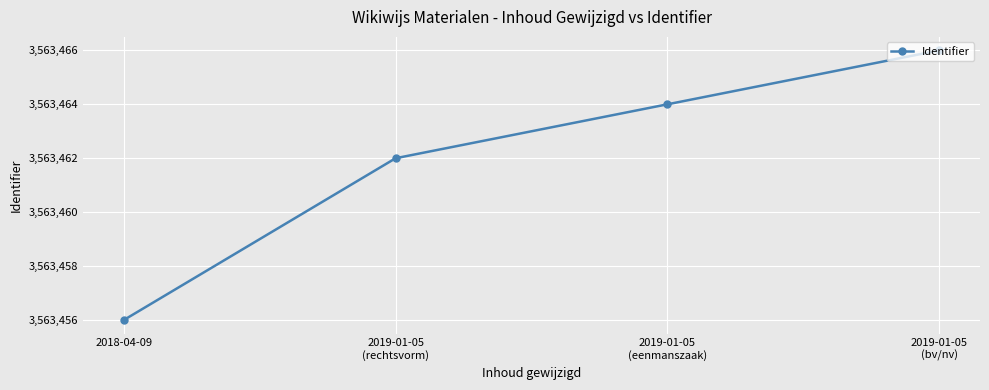

What is the ratio of the value at 2019-01-05
(rechtsvorm) to the value at 2019-01-05
(bv/nv)?

1.0